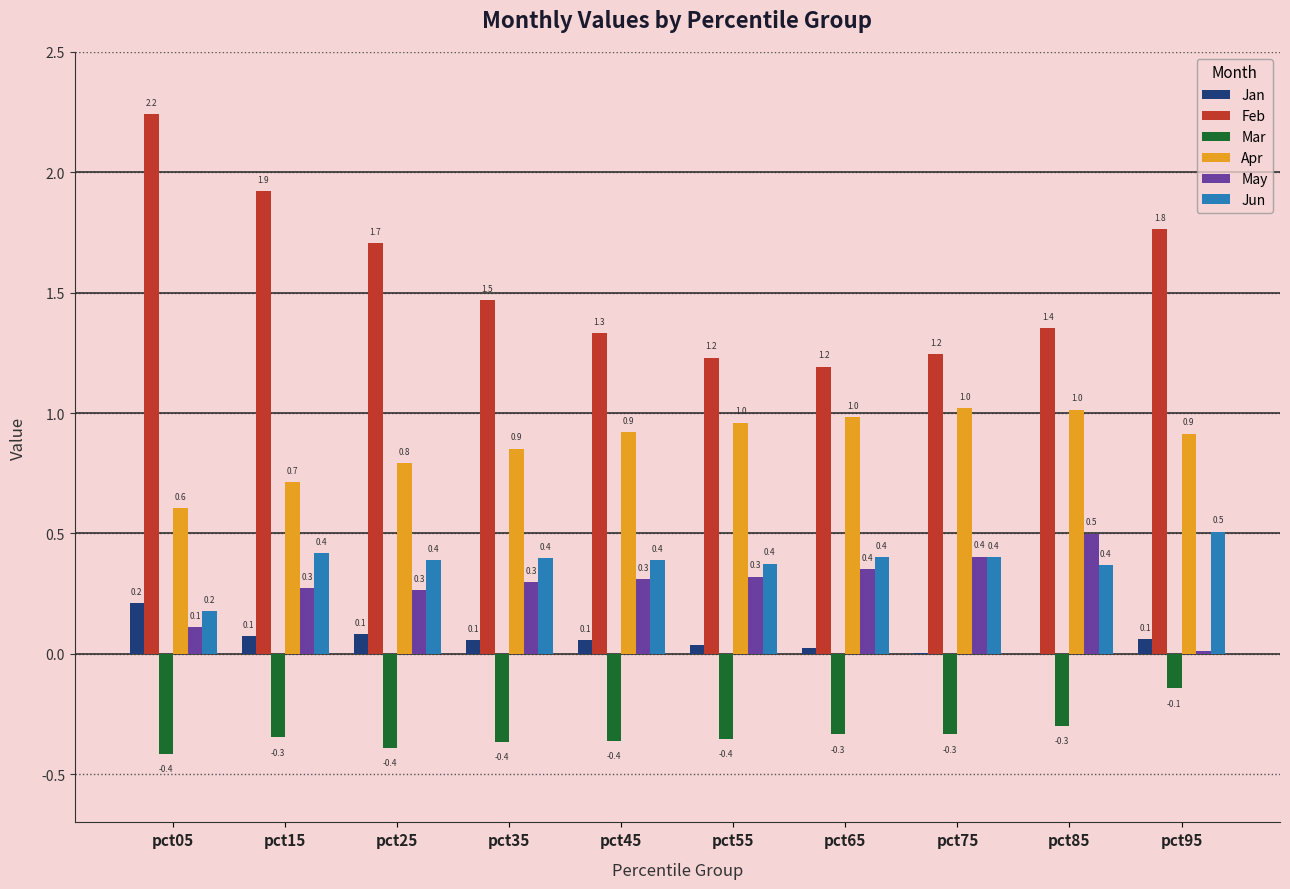

What is the sum of all Apr values?

8.8